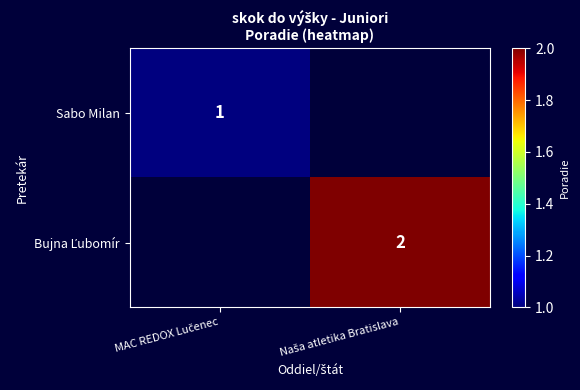

At how many categories does at least one series exceed 1?

1